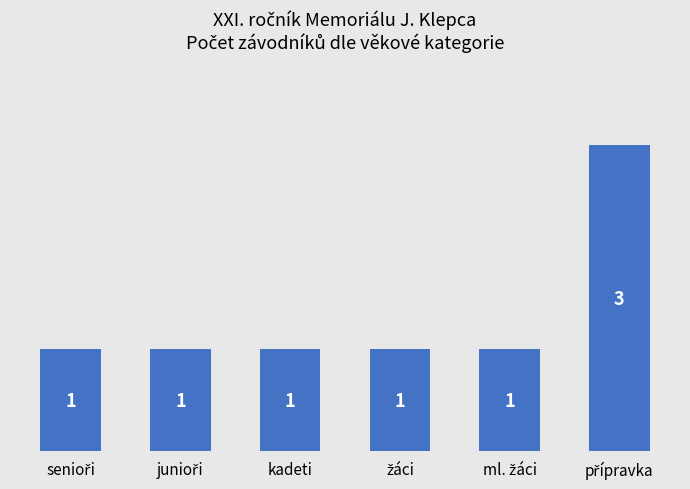

Reading left to right, extract all data points from this chart.

1	1	1	1	1	3